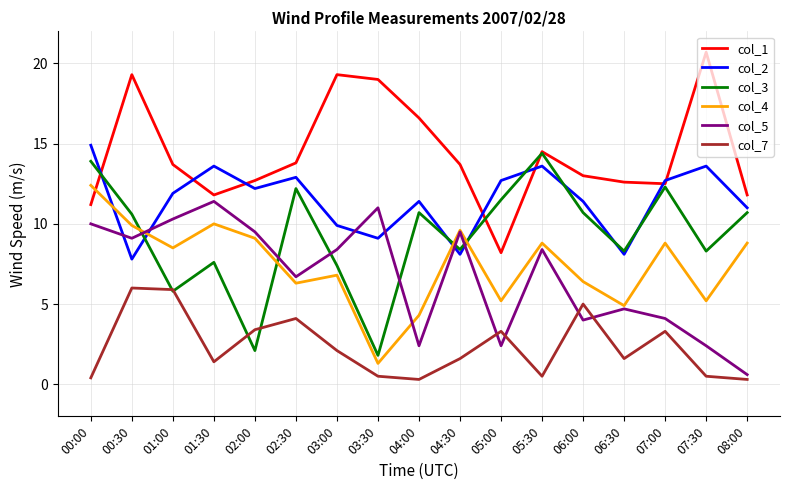

What is the lowest value of the col_4 series?

1.3